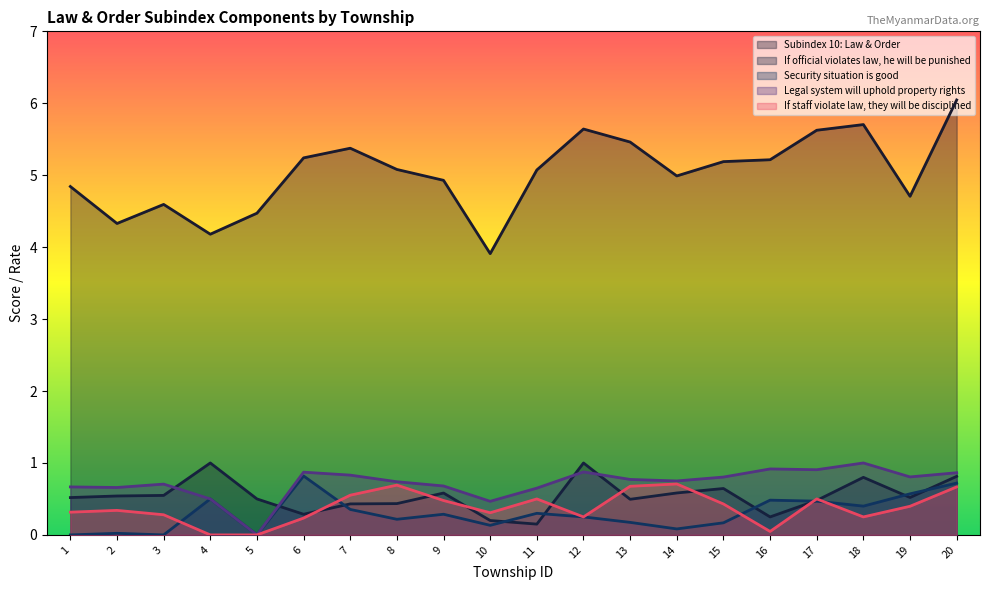

True or false: Security situation is good and Legal system will uphold property rights cross at least once.

False